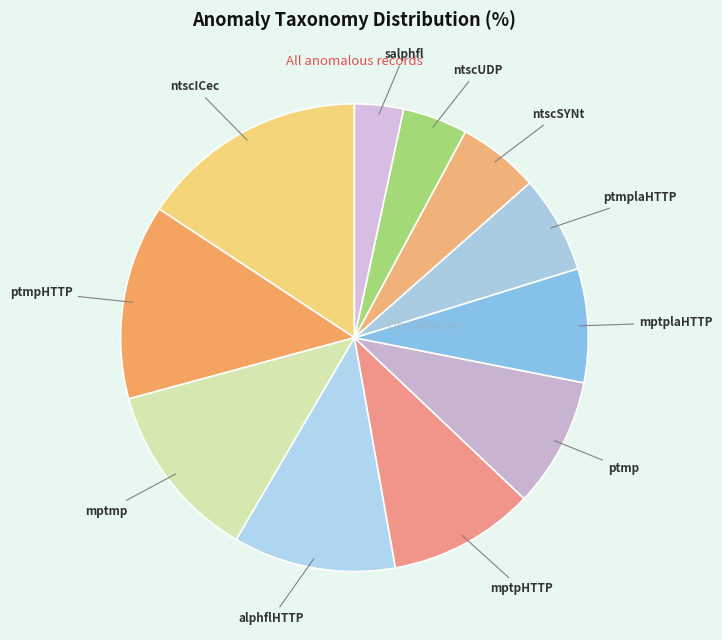

The ntscSYNt slice represents 6% of the pie. True or false?

True